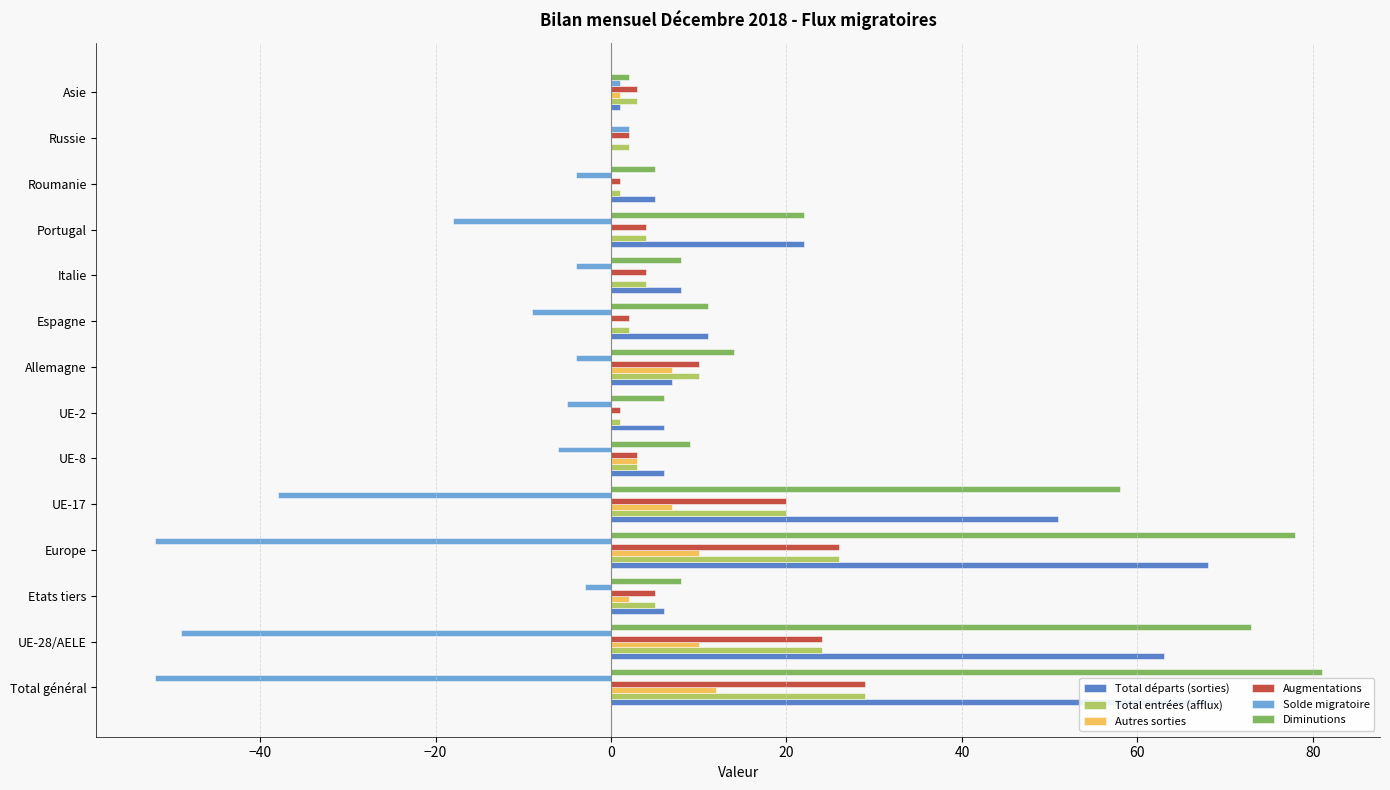

List the series in order of their peak value, highest first.

Diminutions, Total départs (sorties), Total entrées (afflux), Augmentations, Autres sorties, Solde migratoire